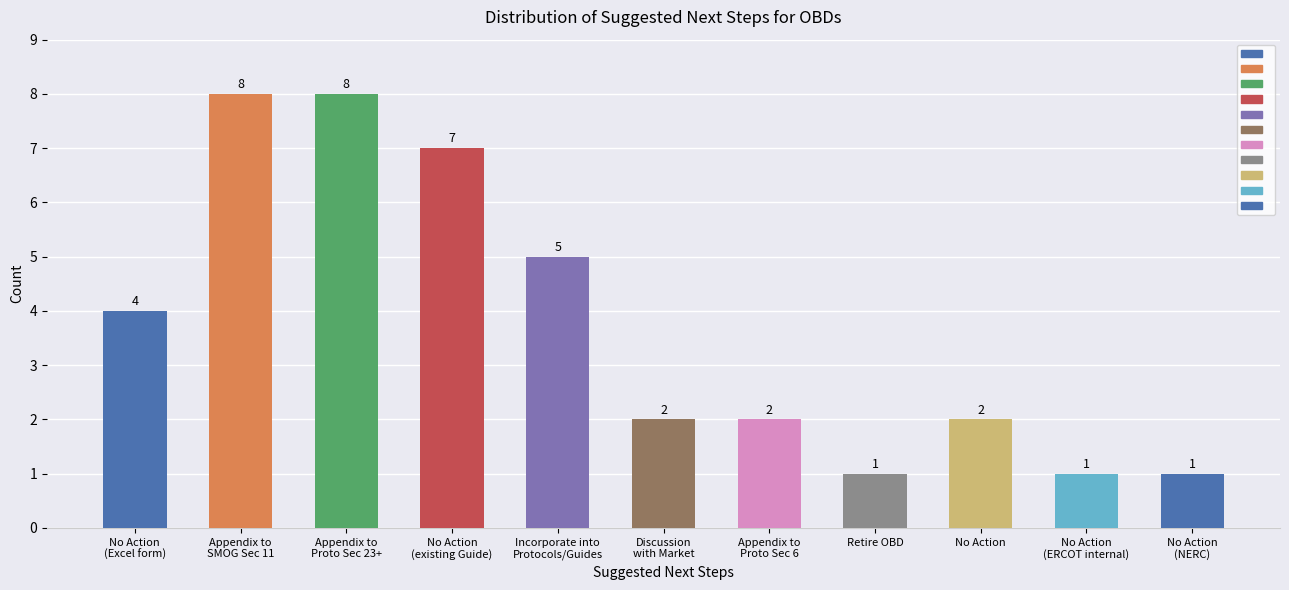

What is the sum of all values?

41